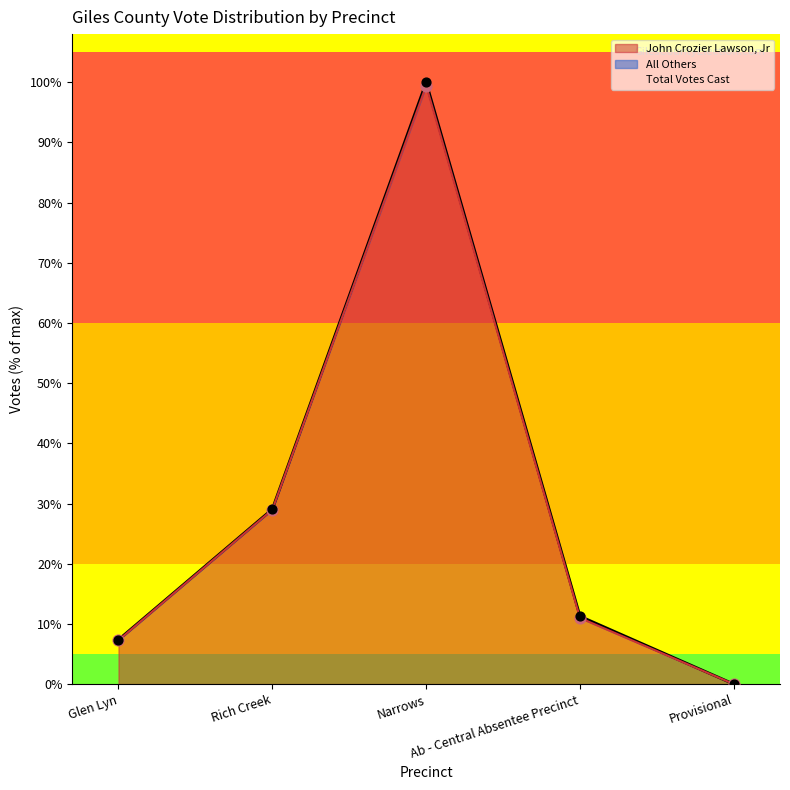

At how many categories does at least one series exceed 703?

1